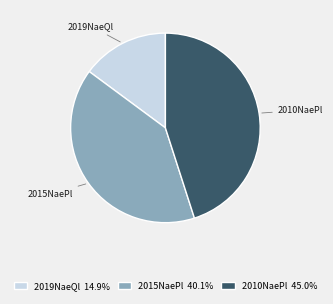

How many slices are in this pie chart?

3